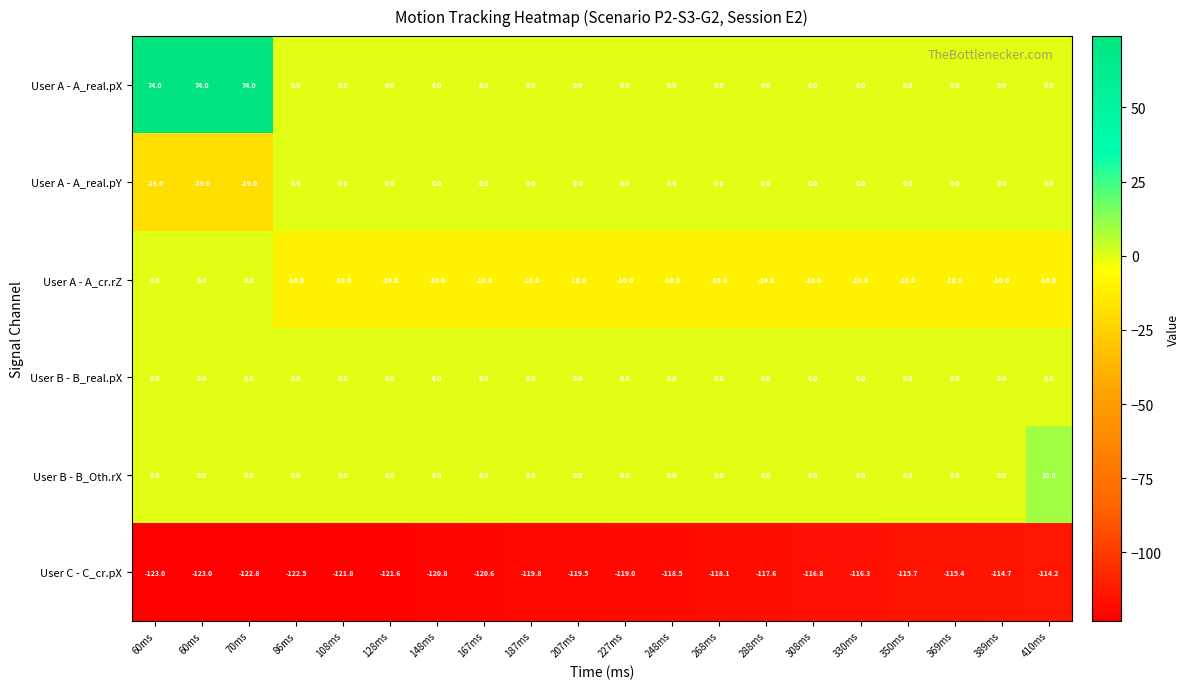

What is the smallest value displayed?

-123.0